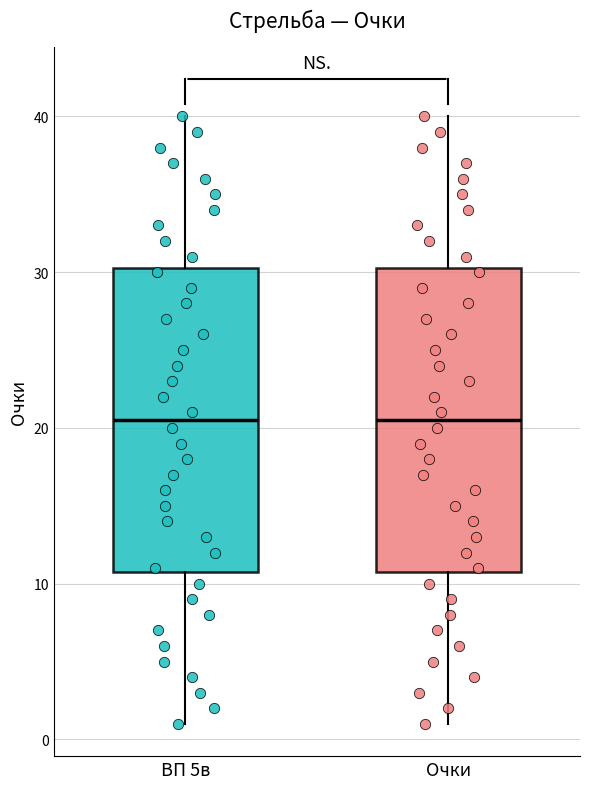

Where does the upper whisker of the box for Очки end on the y-axis? The values are not printed on the chart, so give them approximately, as read against the axis.

40